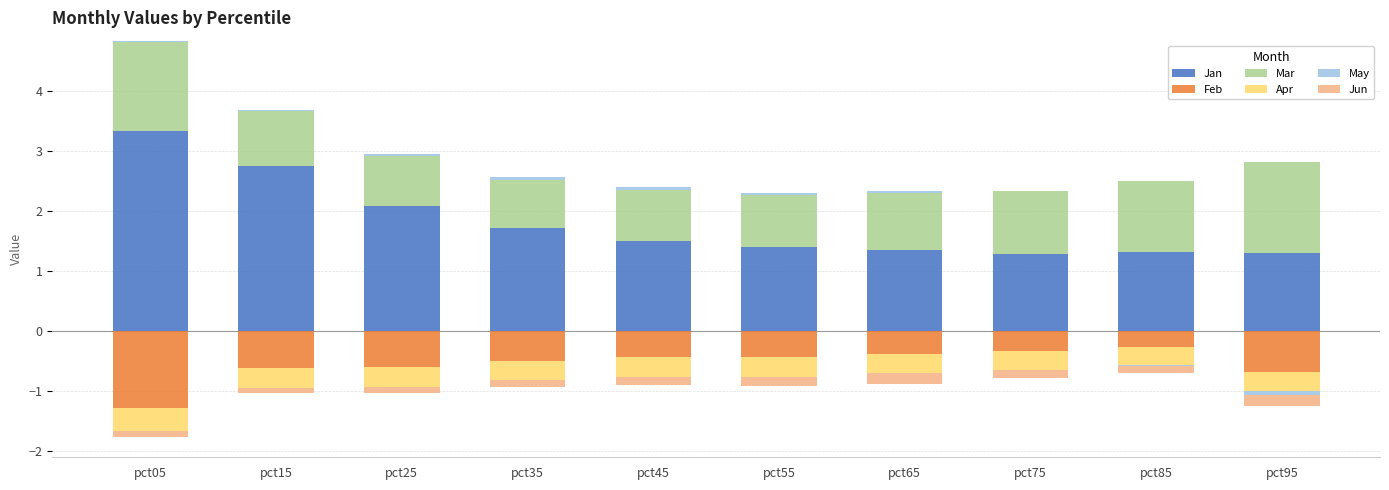

What are all the series names shown in the legend?

Jan, Feb, Mar, Apr, May, Jun